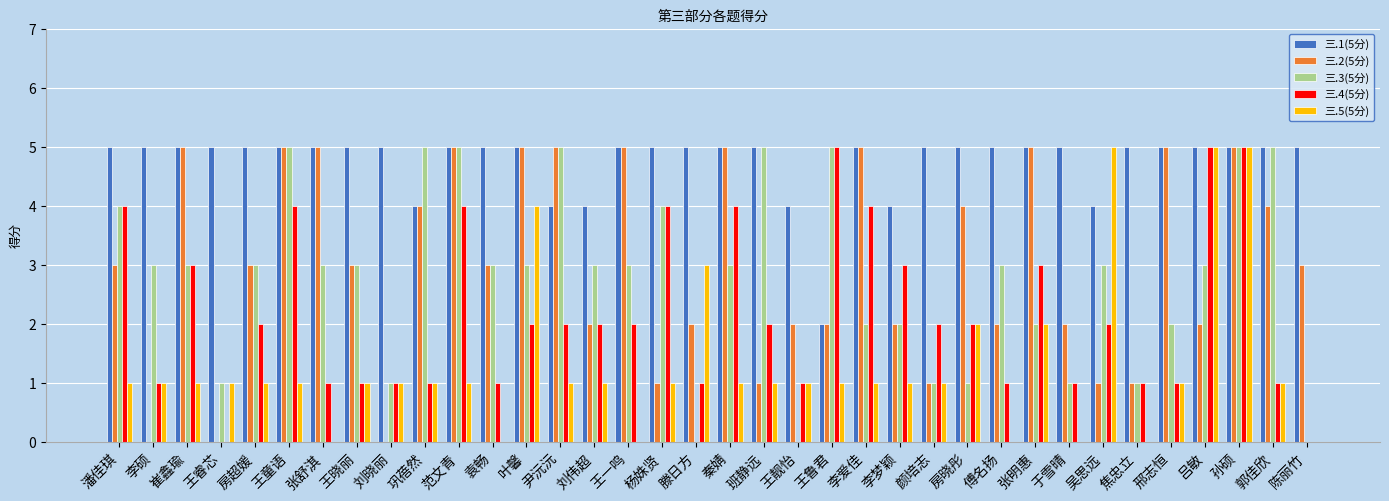

Count the number of categories in the chart.

36